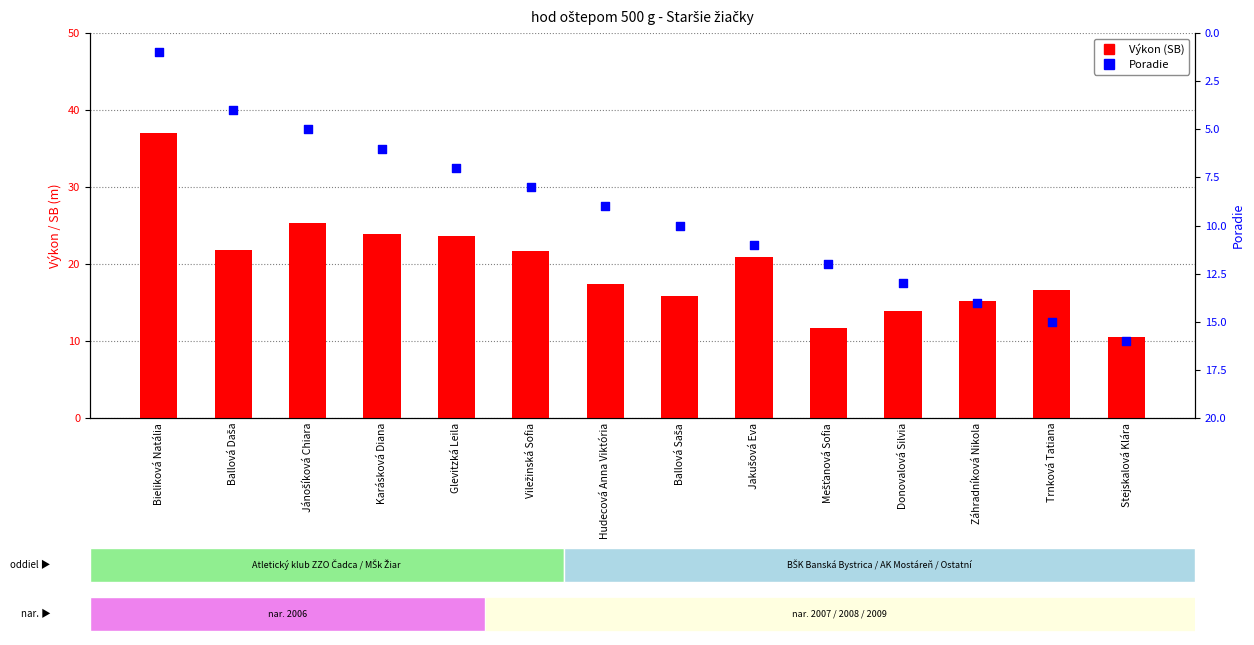

Which series has the largest Y range (max minus min)?

Výkon (SB)